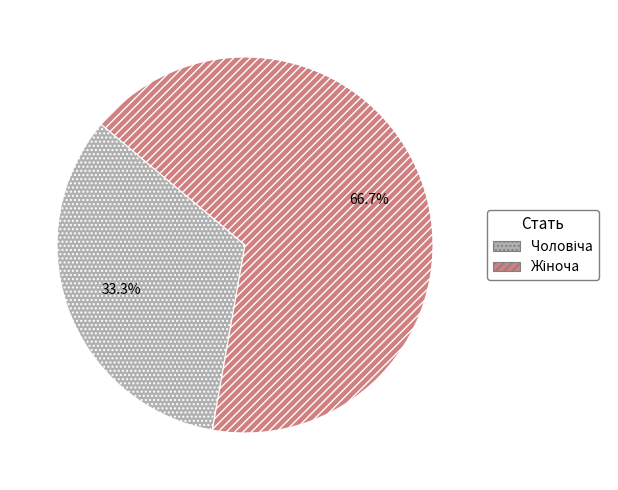

Is there any slice that represents more than half of the pie?

Yes